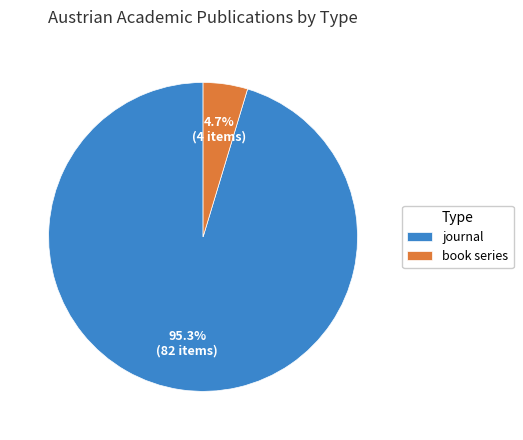

Combined, do journal and book series account for over 50%?

Yes